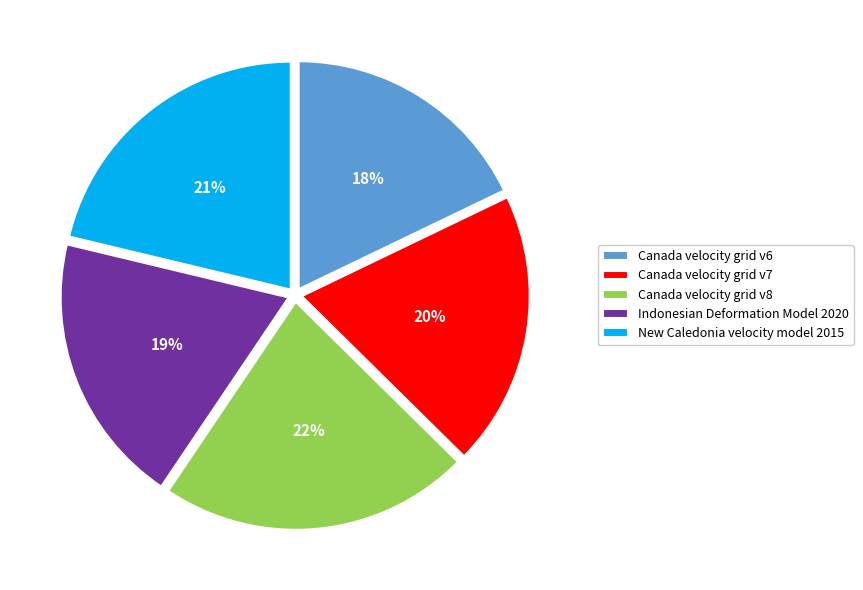

Which category has the smallest portion of the pie?

Canada velocity grid v6